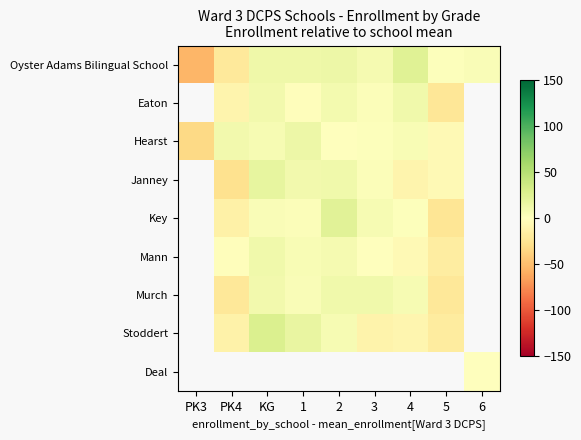

Count the Key values in the range -24 to 6.

4